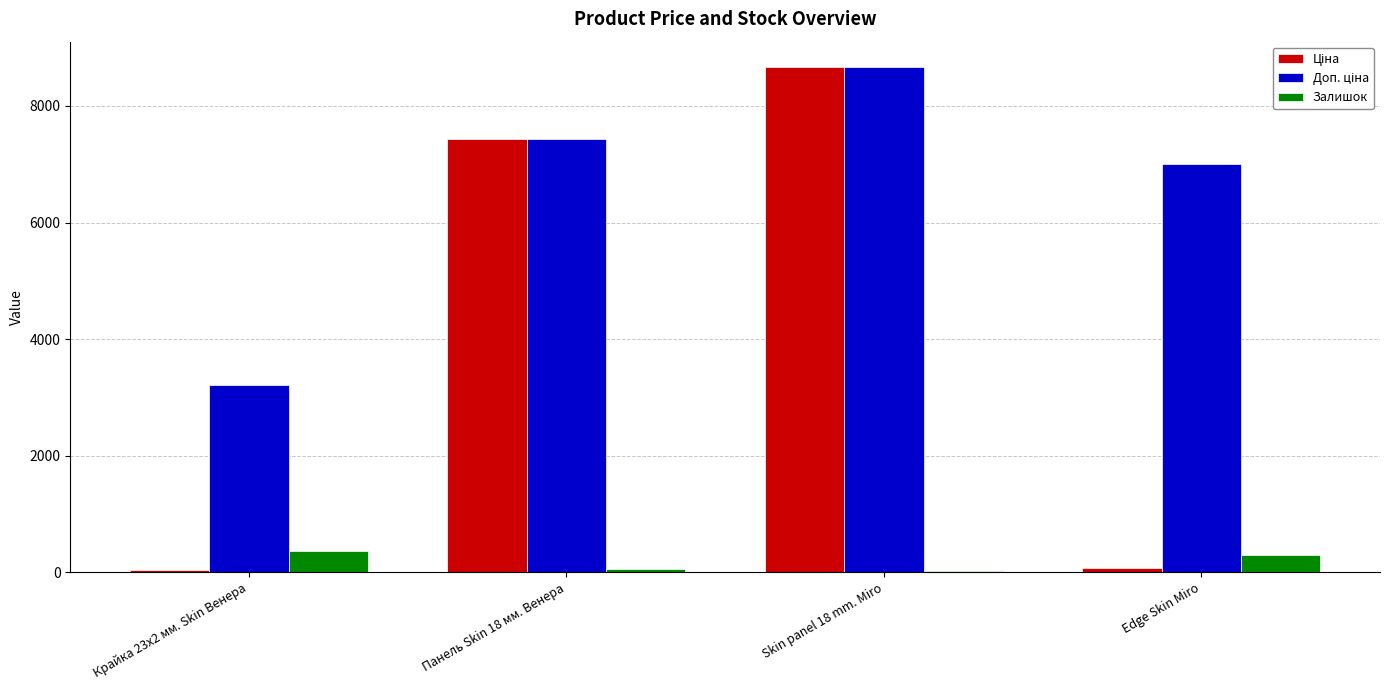

At which category is the sum across all series the highest?

Skin panel 18 mm. Miro